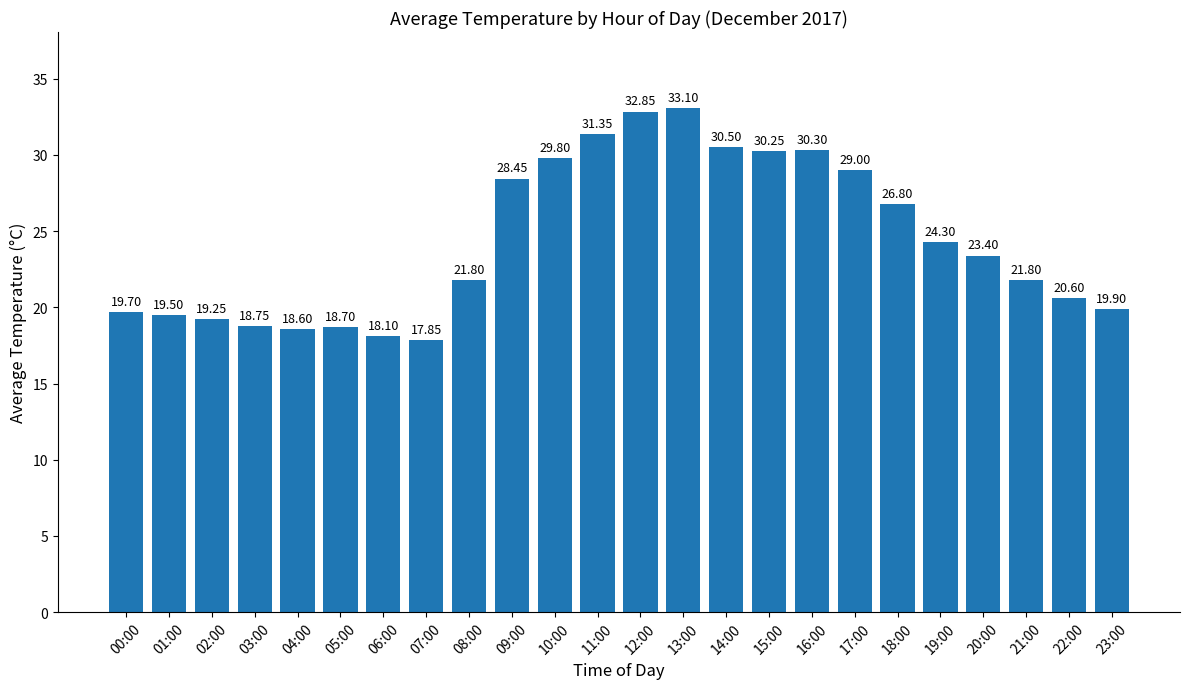

Which has a higher value, 04:00 or 00:00?

00:00